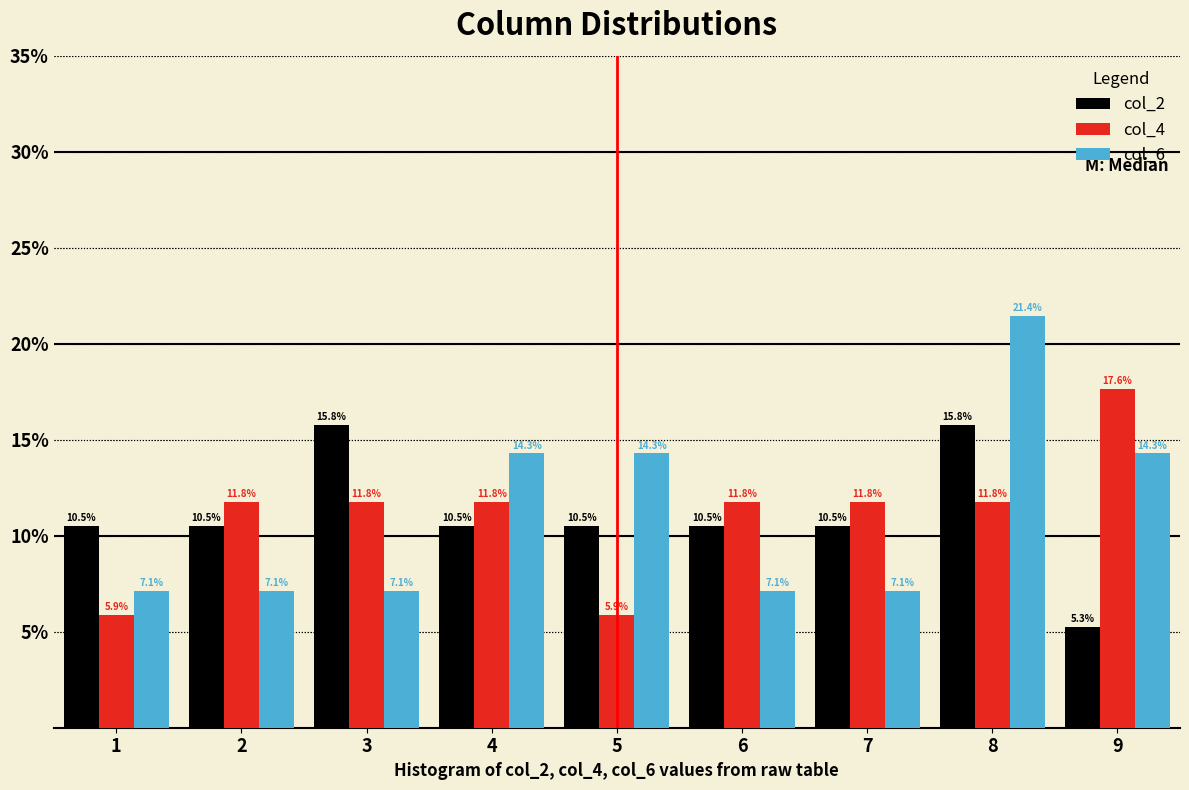

Reading left to right, list every range on the x-axis with the height of the bar of each series over it.

0.5 to 1.5: col_2=10.5	col_4=5.9	col_6=7.1
1.5 to 2.5: col_2=10.5	col_4=11.8	col_6=7.1
2.5 to 3.5: col_2=15.8	col_4=11.8	col_6=7.1
3.5 to 4.5: col_2=10.5	col_4=11.8	col_6=14.3
4.5 to 5.5: col_2=10.5	col_4=5.9	col_6=14.3
5.5 to 6.5: col_2=10.5	col_4=11.8	col_6=7.1
6.5 to 7.5: col_2=10.5	col_4=11.8	col_6=7.1
7.5 to 8.5: col_2=15.8	col_4=11.8	col_6=21.4
8.5 to 9.5: col_2=5.3	col_4=17.6	col_6=14.3